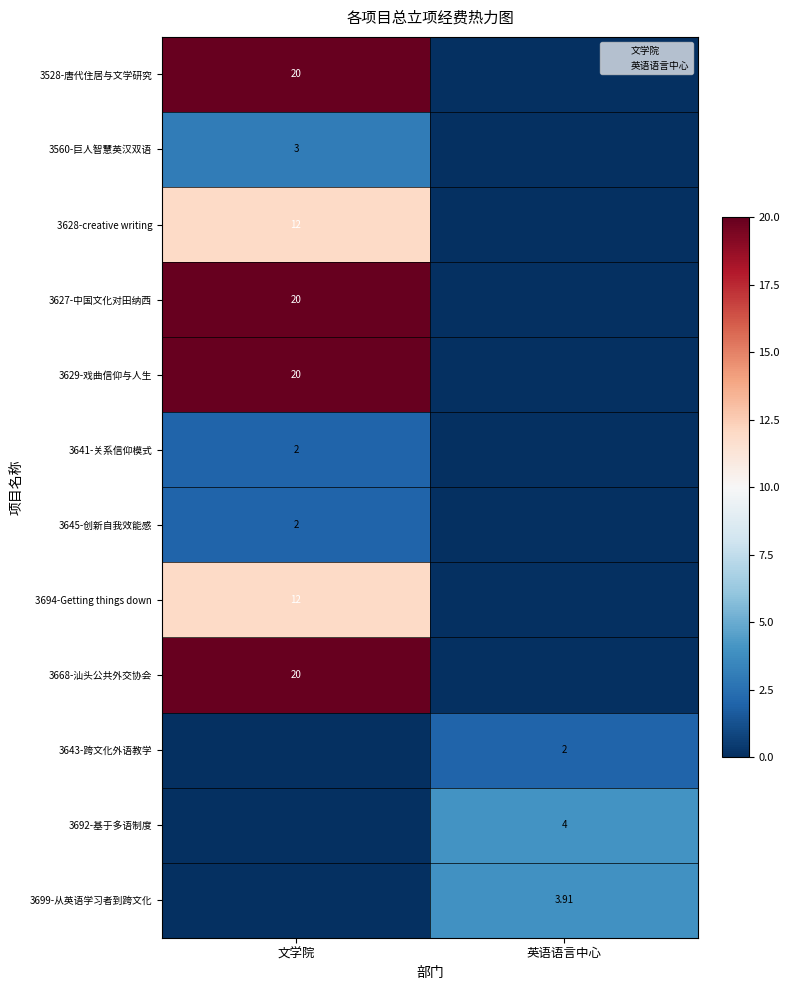

What is the difference between the maximum and minimum values in the 3641-关系信仰模式 series?

2.0